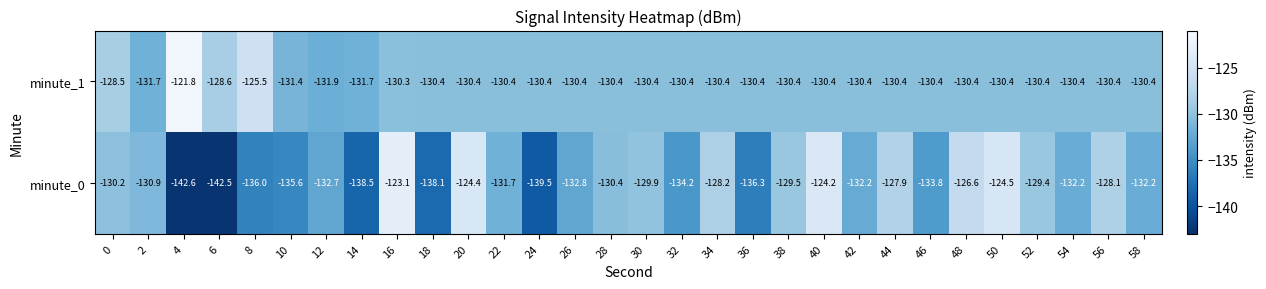

The value of minute_1 at 14 is -131.7. True or false?

True